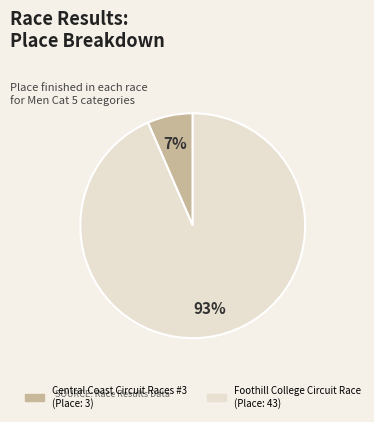

Which category has the smallest portion of the pie?

Central Coast Circuit Races #3